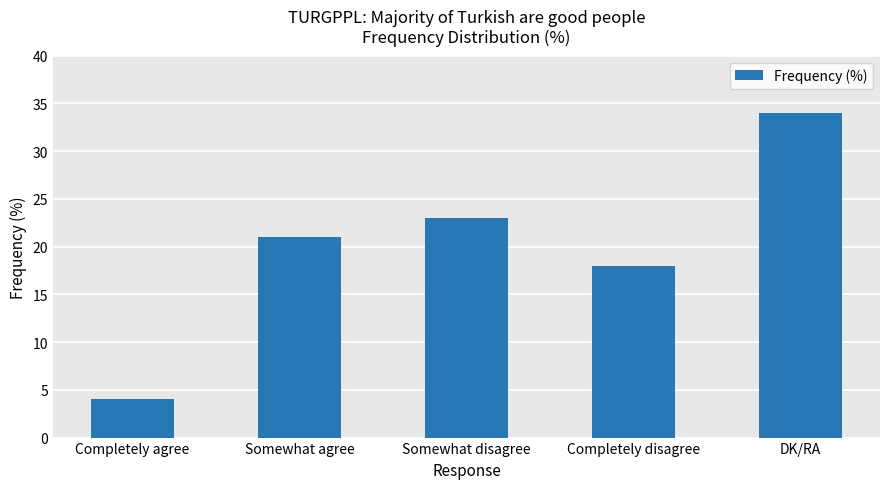

Count the number of categories in the chart.

5